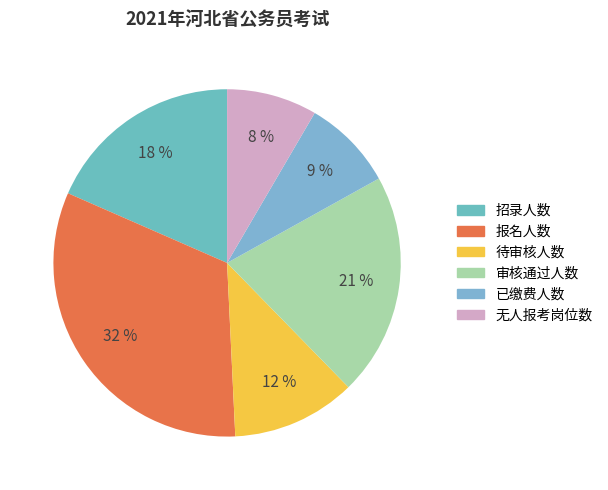

Which category has the biggest portion of the pie?

报名人数